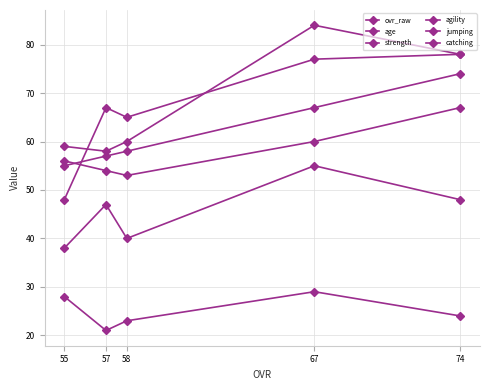

Which has a higher value, 57 or 74?

74